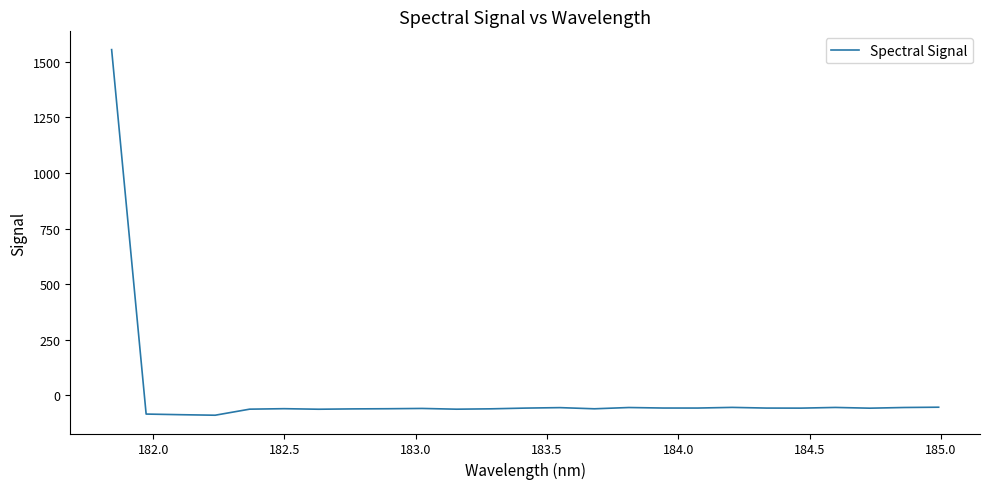

What is the difference between the maximum and minimum values?

1644.3